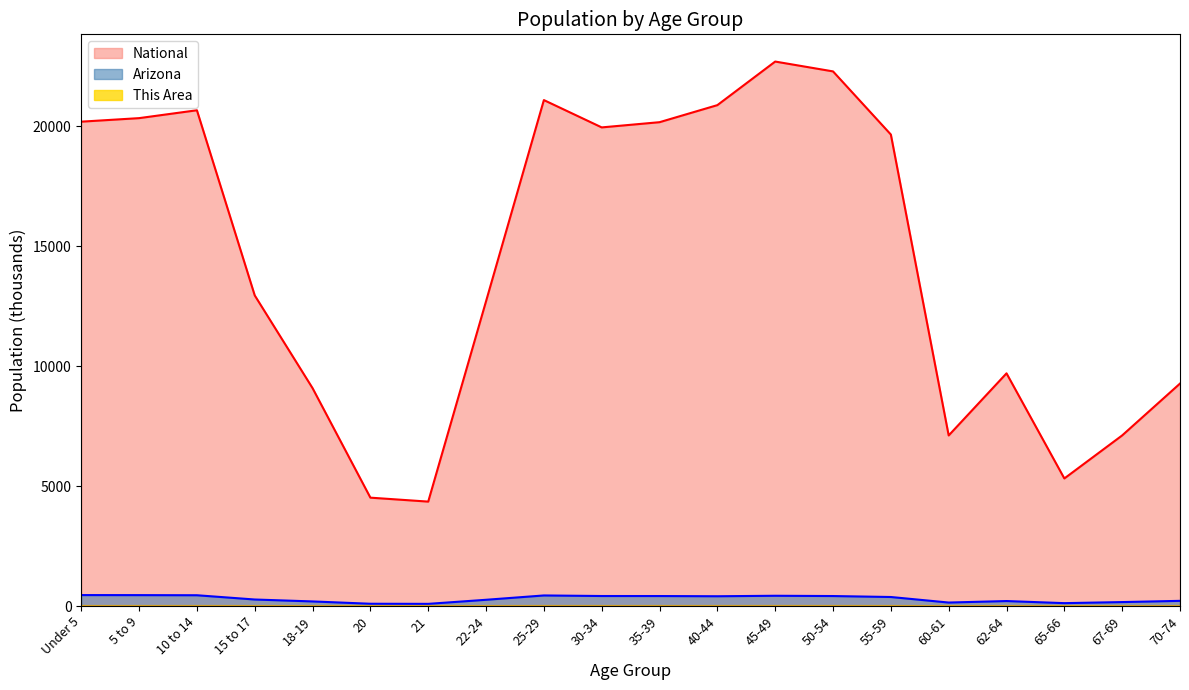

At which category does Arizona reach its first local peak?

25-29